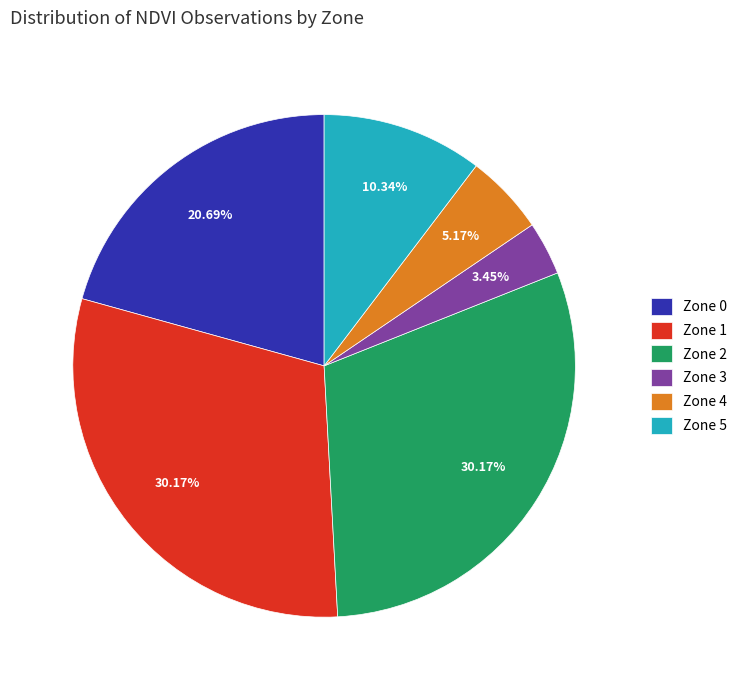

How many slices are in this pie chart?

6